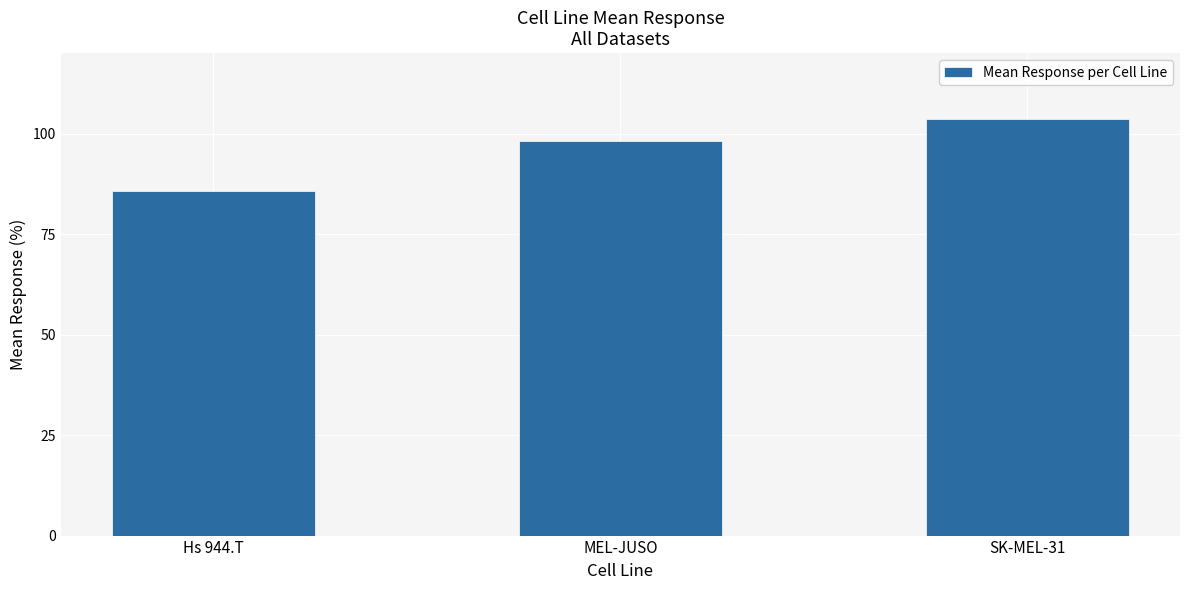

What is the value of the 3rd bar from the left?

103.7